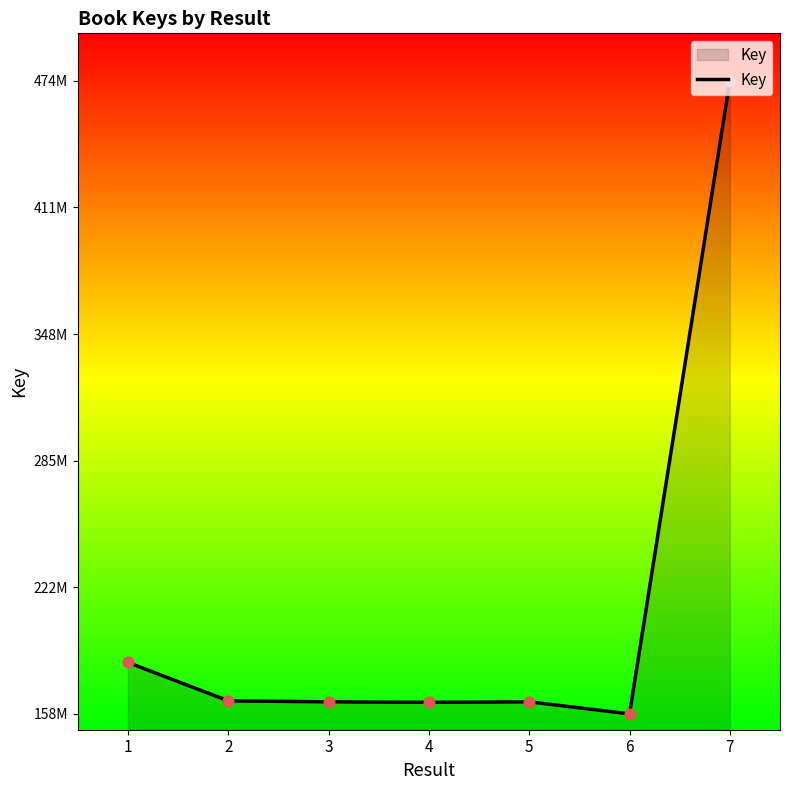

Which has a higher value, 5 or 4?

5